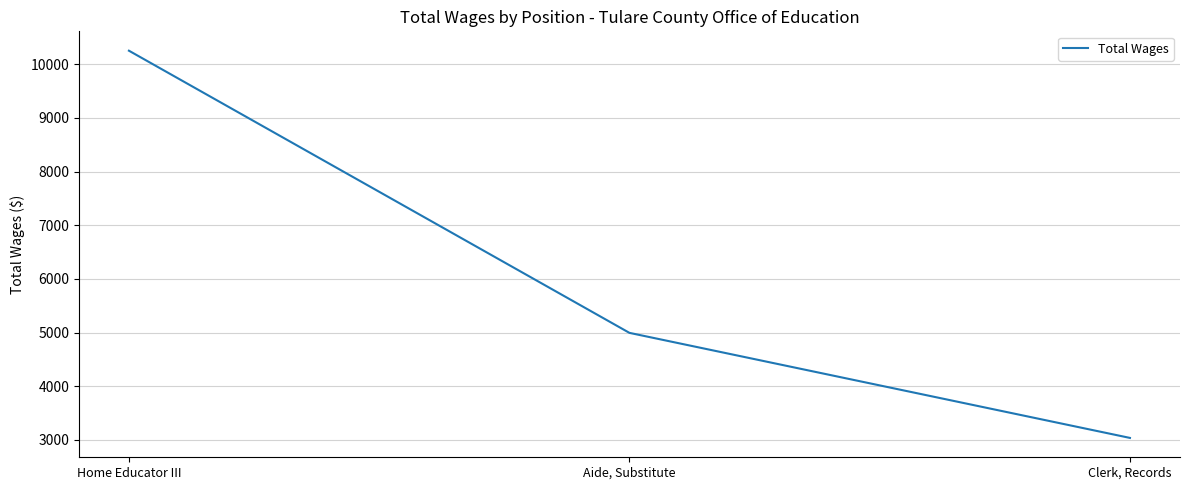

What is the approximate value at Aide, Substitute, to the nearest 50?

5000